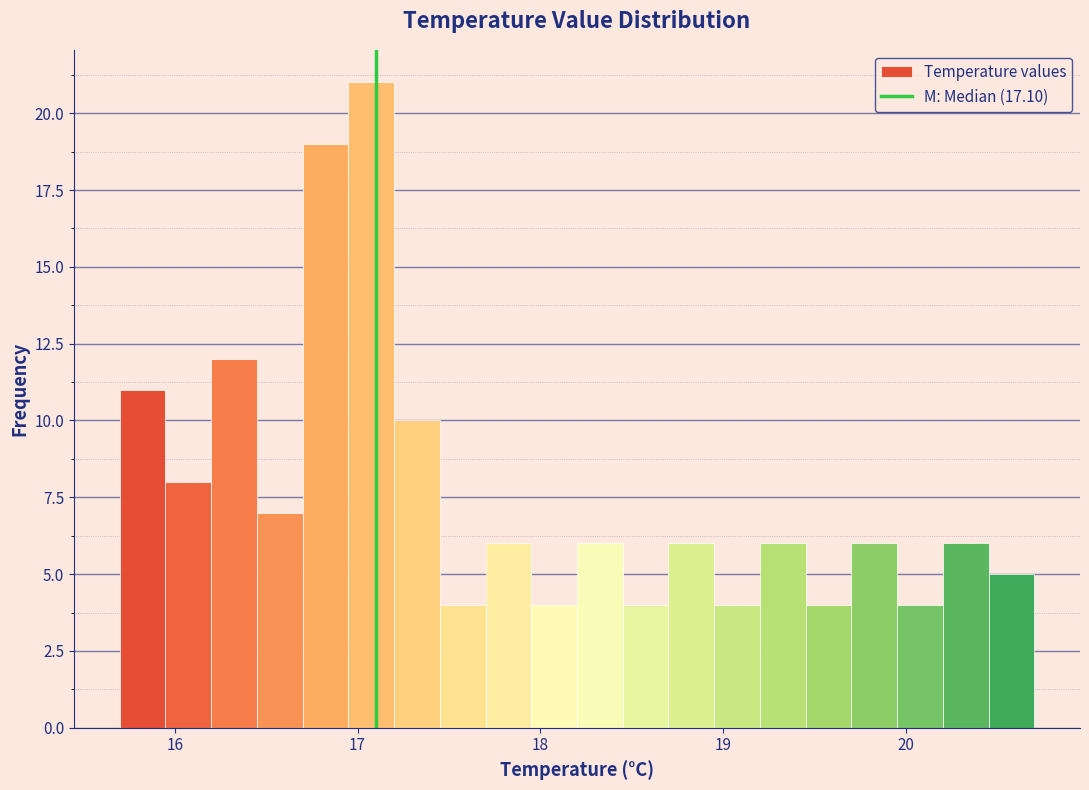

Read against the x-axis, roughly where is the centre of the tallest bar?

17.1